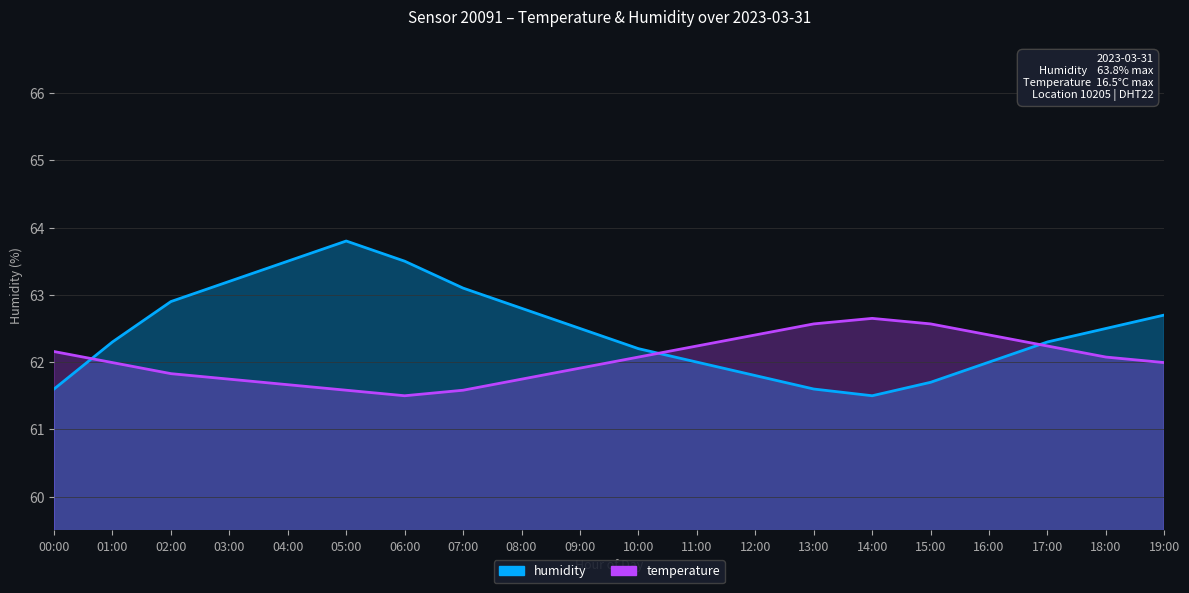

At 11:00, list the series in order from largest to smallest.

temperature, humidity